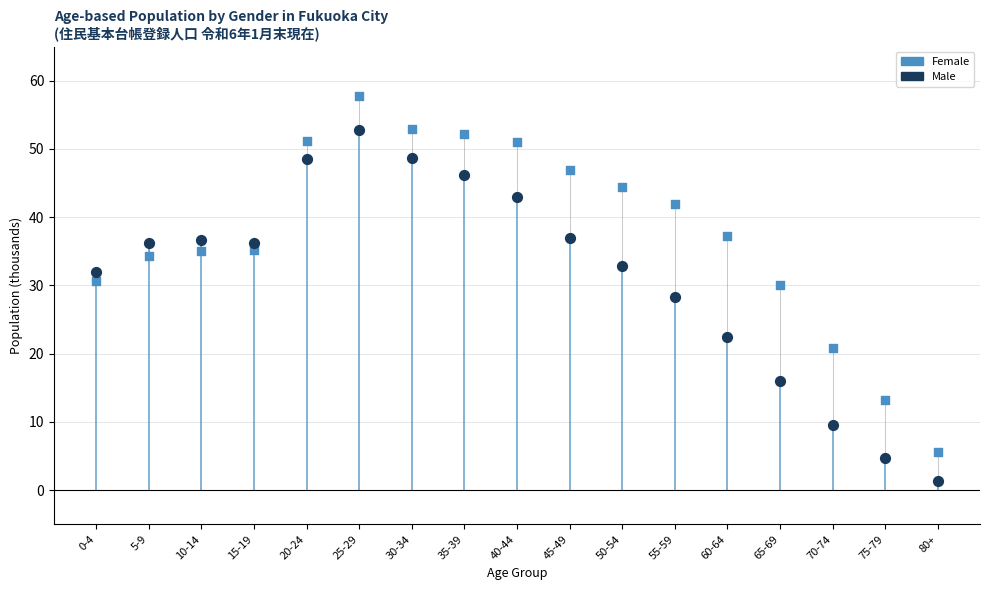

What are all the series names shown in the legend?

Female, Male